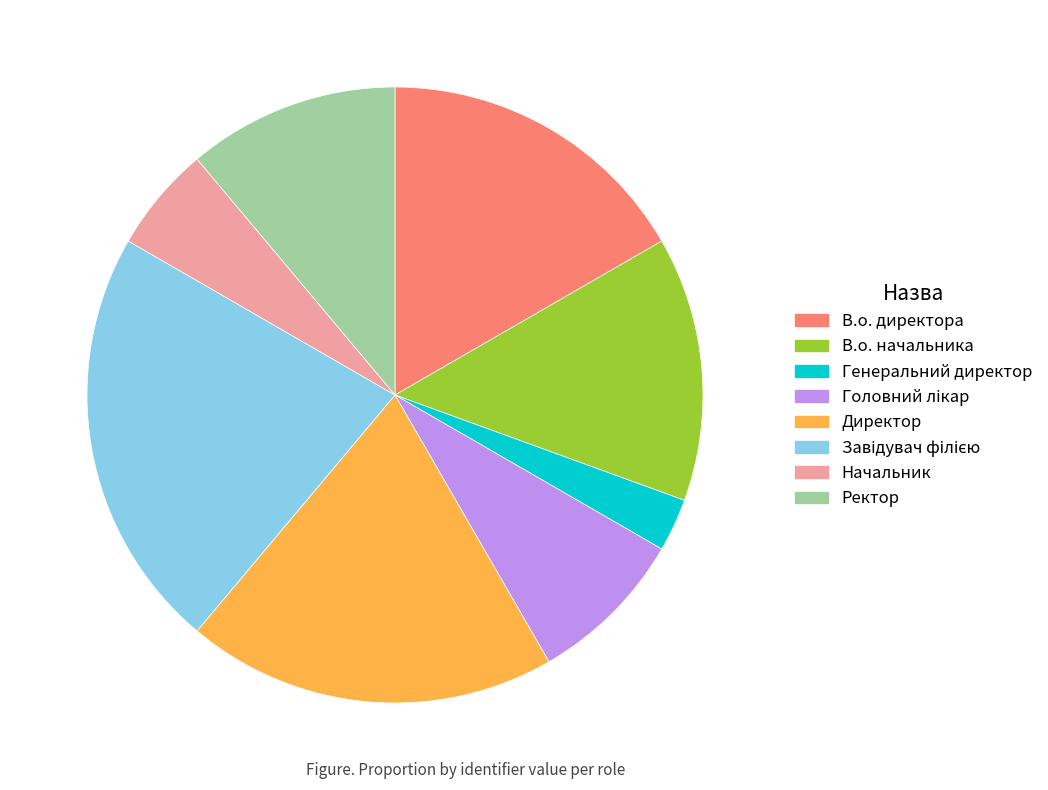

Is В.о. директора the majority of the pie?

No